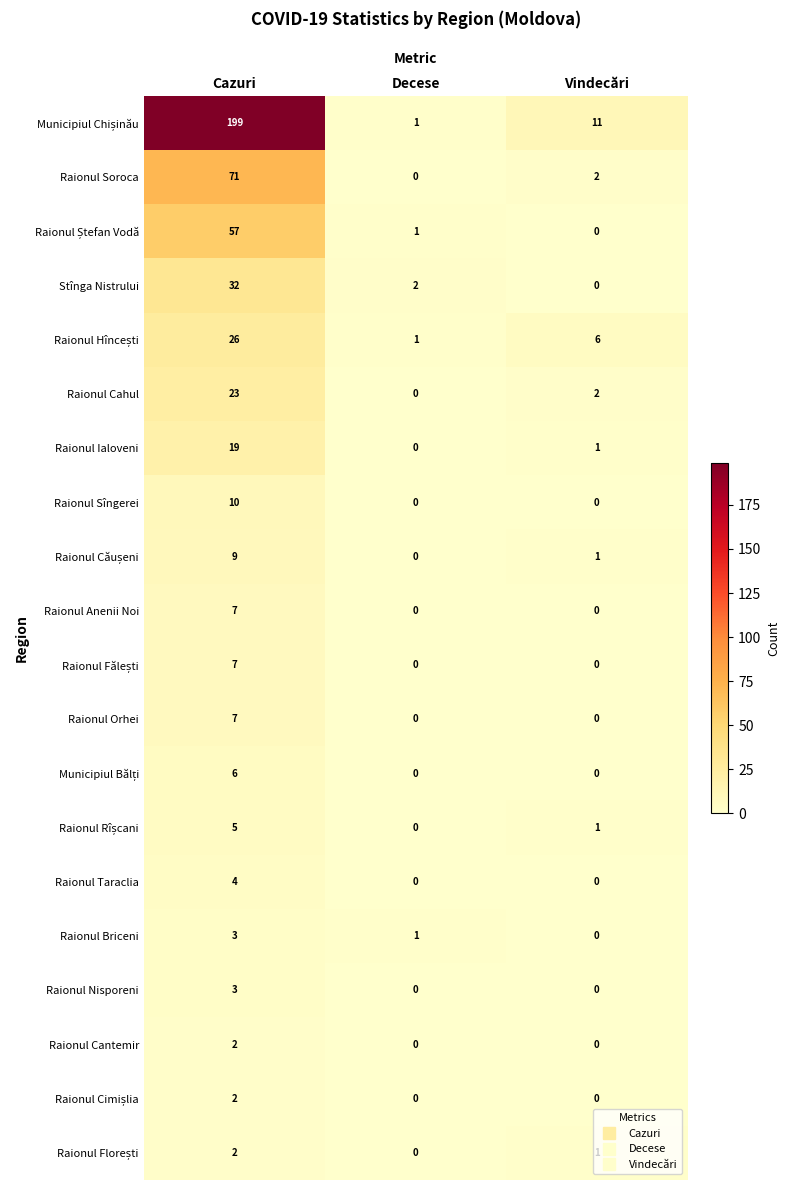

What is the difference between the highest and lowest values at Vindecări?

11